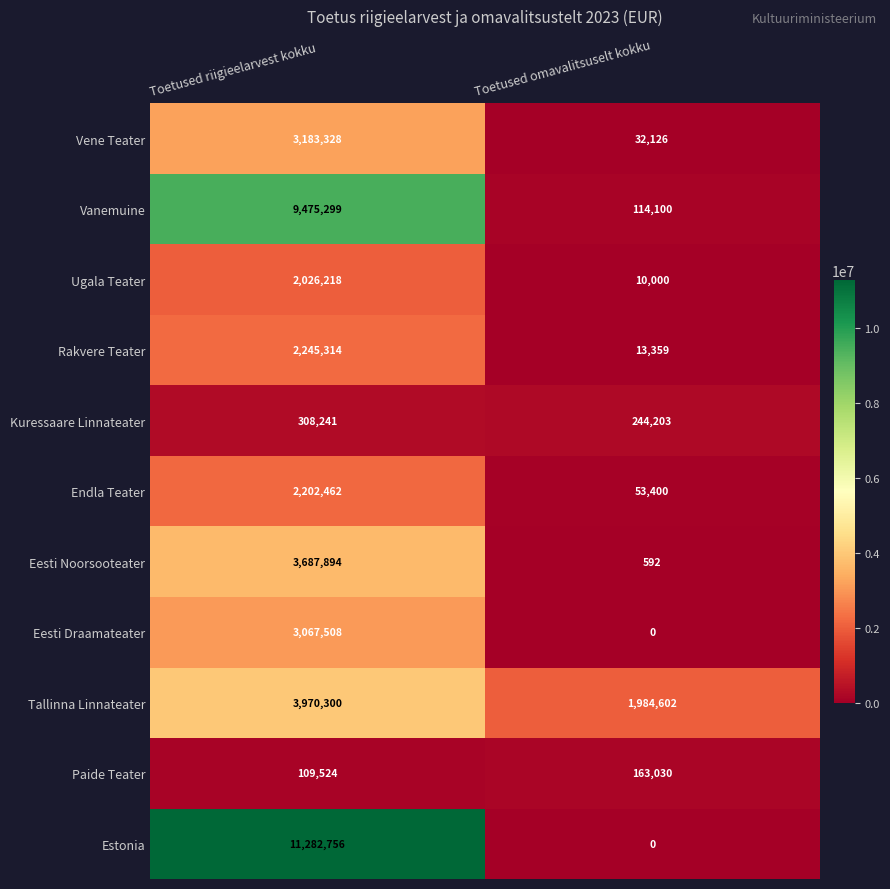

Which label corresponds to the largest value in the chart?

Toetused riigieelarvest kokku